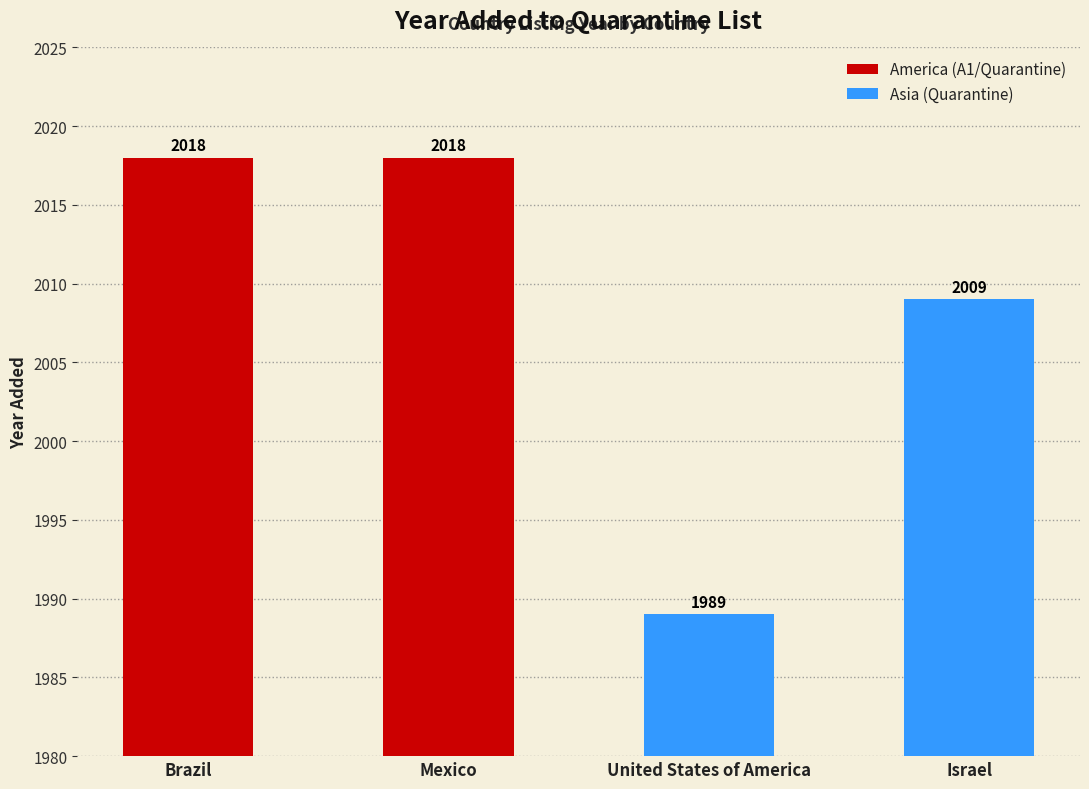

What is the ratio of the value at Mexico to the value at United States of America?

1.0